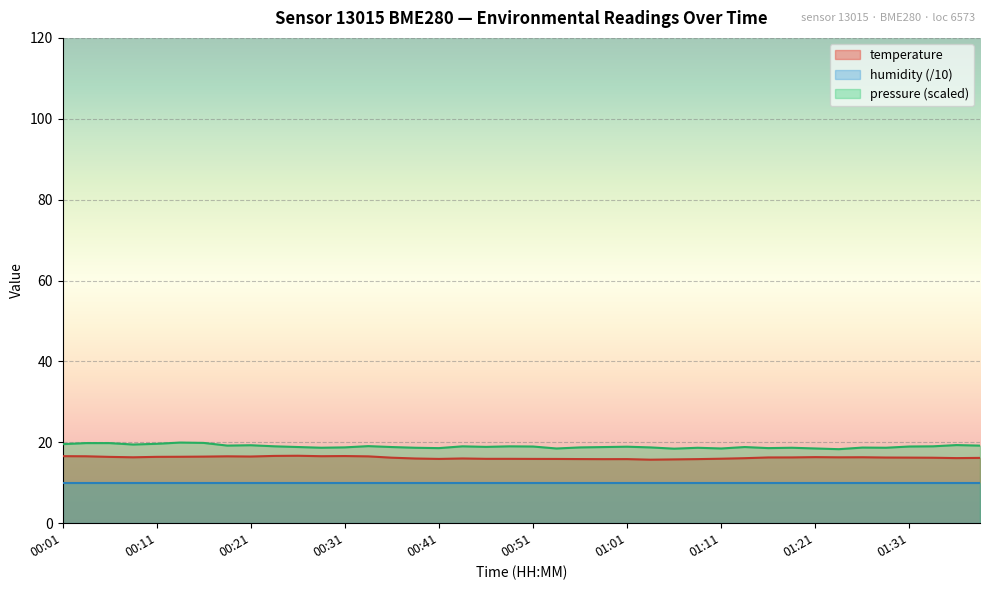

How many distinct data groups are displayed?

3